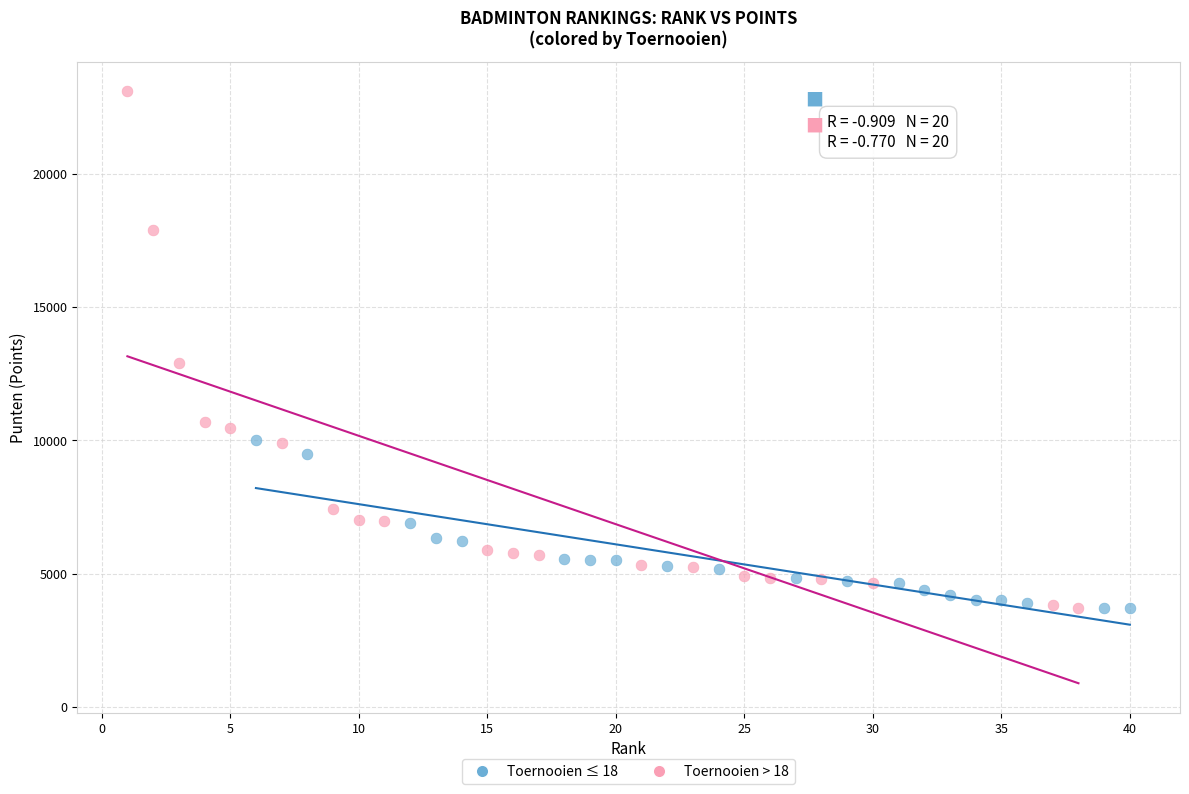

Which series contains the highest Y value?

Toernooien > 18